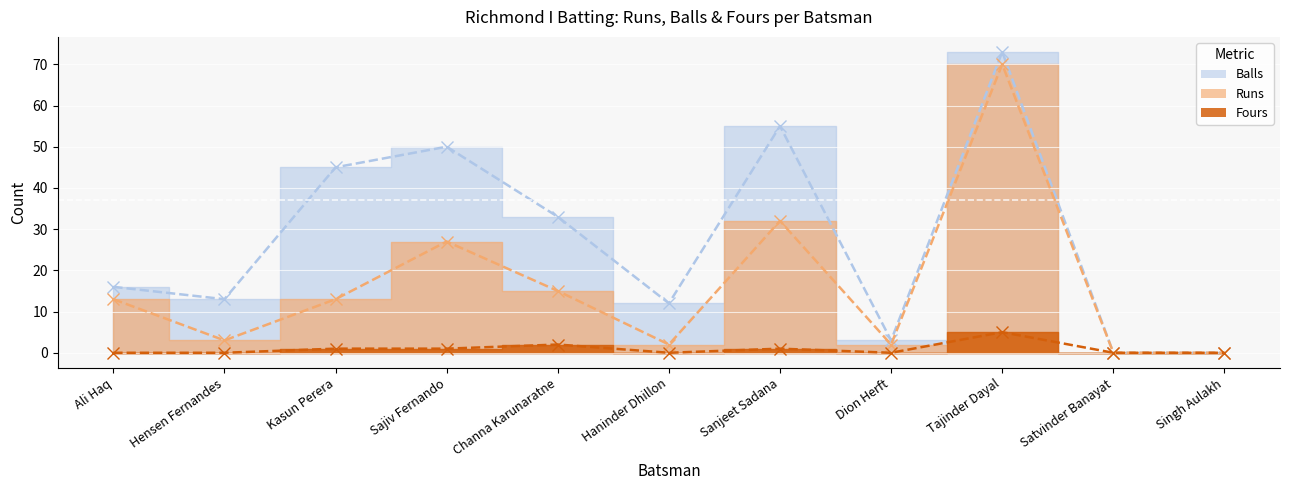

Reading left to right, extract all data points from this chart.

Runs: Ali Haq=13	Hensen Fernandes=3	Kasun Perera=13	Sajiv Fernando=27	Channa Karunaratne=15	Haninder Dhillon=2	Sanjeet Sadana=32	Dion Herft=2	Tajinder Dayal=70	Satvinder Banayat=0	Singh Aulakh=0
Balls: Ali Haq=16	Hensen Fernandes=13	Kasun Perera=45	Sajiv Fernando=50	Channa Karunaratne=33	Haninder Dhillon=12	Sanjeet Sadana=55	Dion Herft=3	Tajinder Dayal=73	Satvinder Banayat=0	Singh Aulakh=0
Fours: Ali Haq=0	Hensen Fernandes=0	Kasun Perera=1	Sajiv Fernando=1	Channa Karunaratne=2	Haninder Dhillon=0	Sanjeet Sadana=1	Dion Herft=0	Tajinder Dayal=5	Satvinder Banayat=0	Singh Aulakh=0